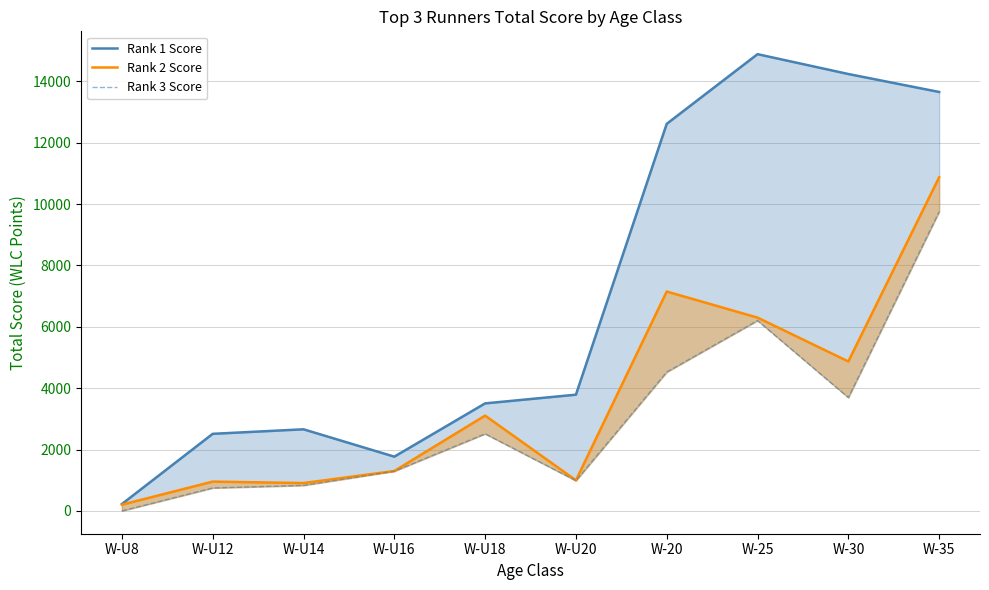

Read the Rank 1 Score value at W-U16.

1767.1